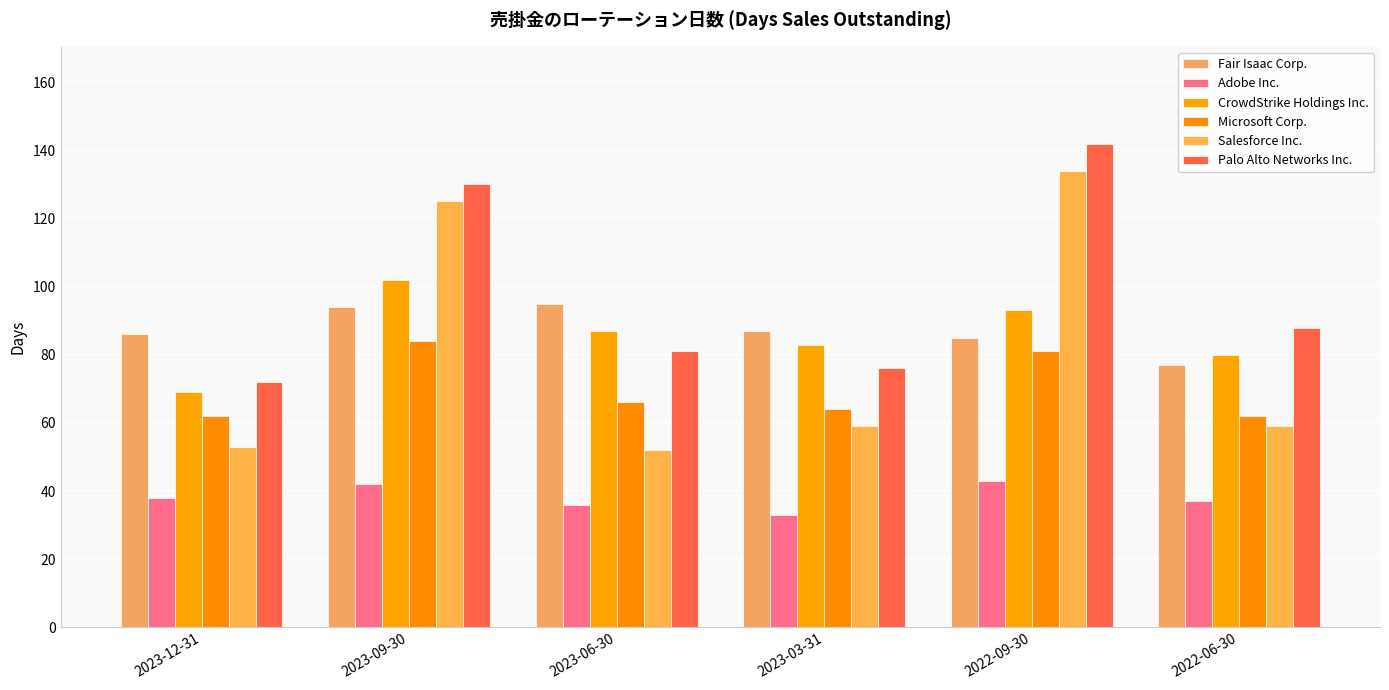

Which category has the highest value across all series?

2022-09-30